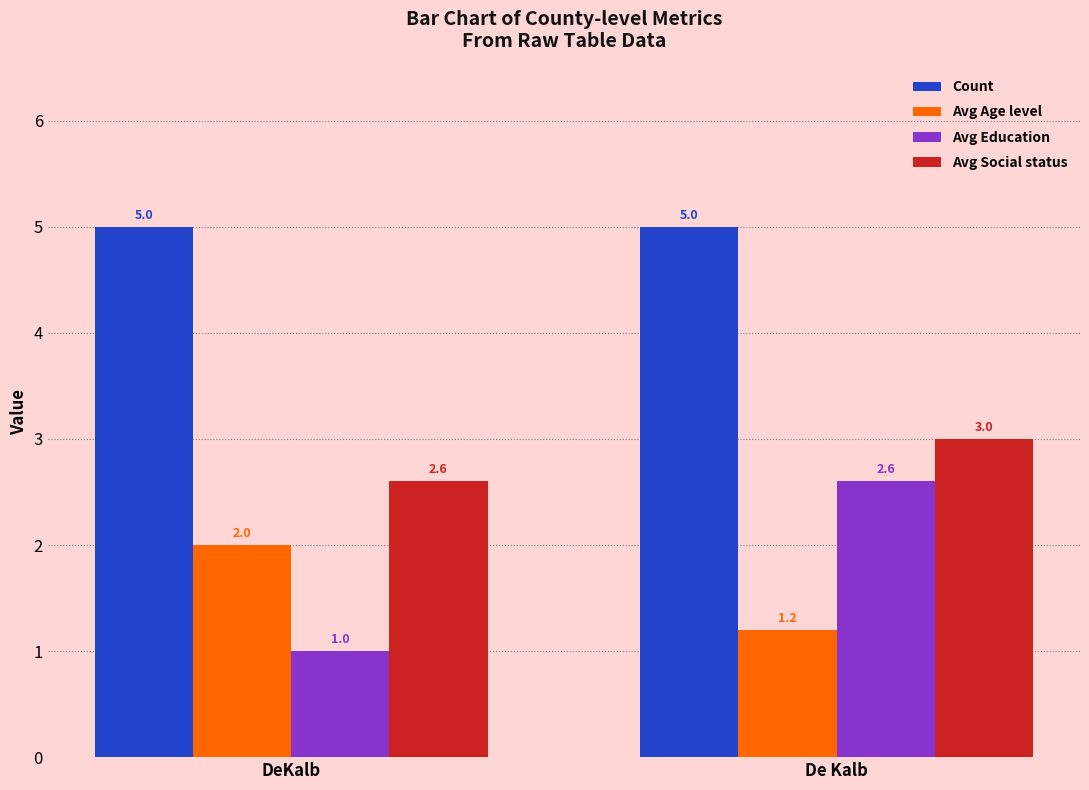

Reading left to right, extract all data points from this chart.

Count: 5.0	5.0
Avg Age level: 2.0	1.2
Avg Education: 1.0	2.6
Avg Social status: 2.6	3.0